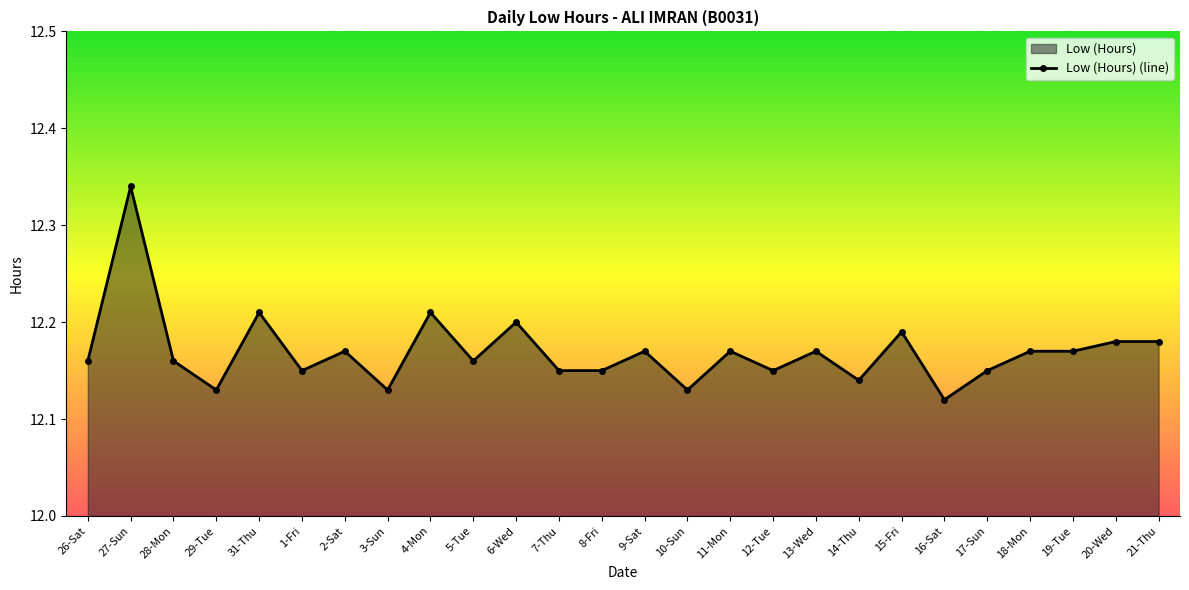

What is the average value?

12.2